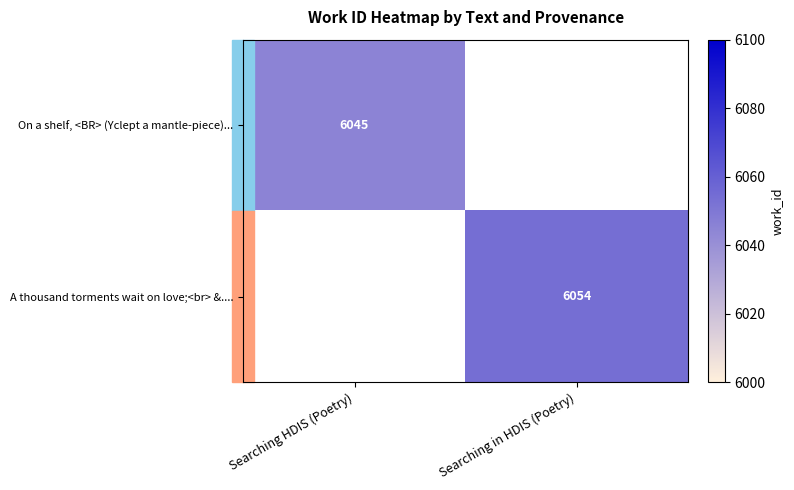

Is it true that A thousand torments wait on love;<br> &.... equals 3174 at Searching in HDIS (Poetry)?

False